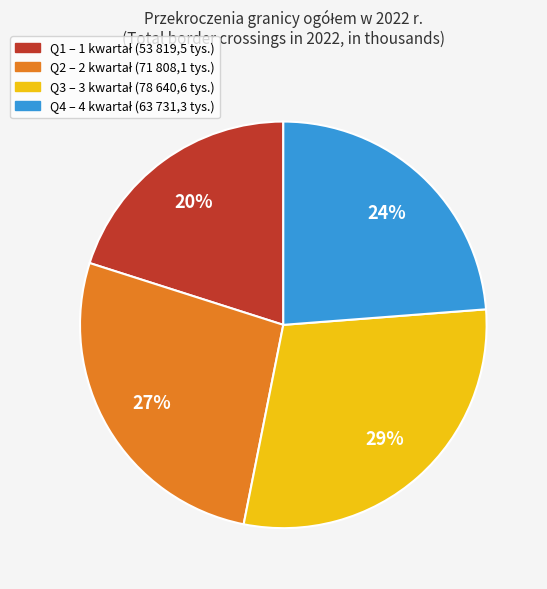

Is there any slice that represents more than half of the pie?

No